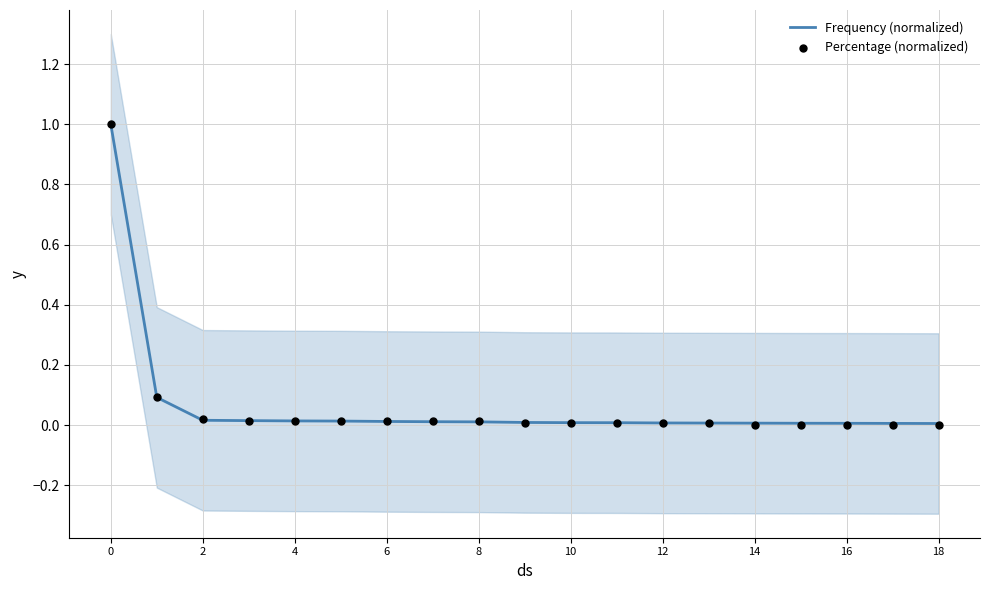

Is the value of Frequency (normalized) at 10 greater than the value of Percentage (normalized) at 10?

Yes